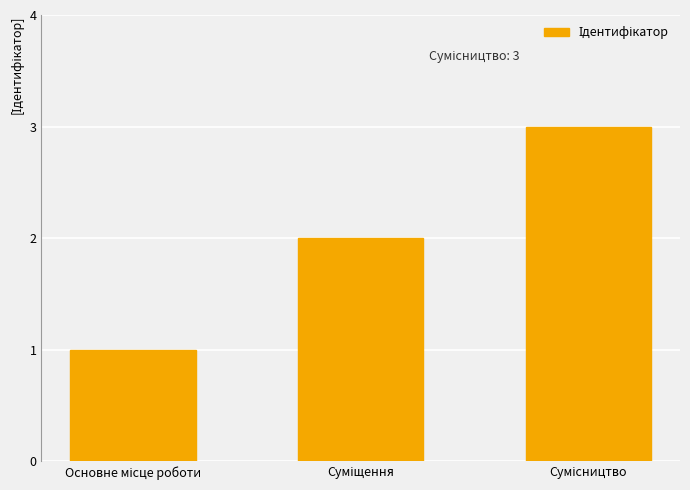

What is the minimum value shown in the chart?

1